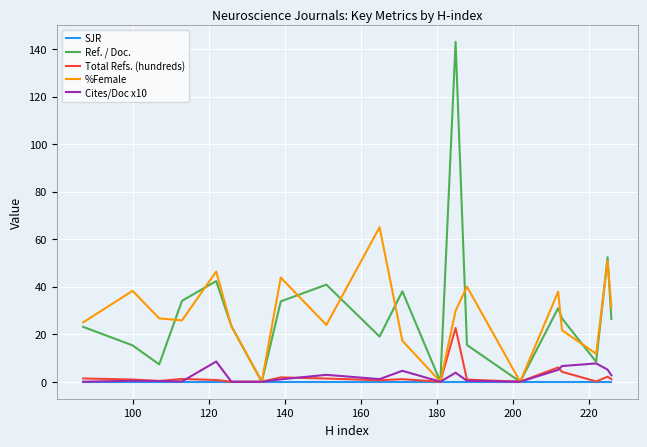

What is the maximum value shown in the chart?

143.1